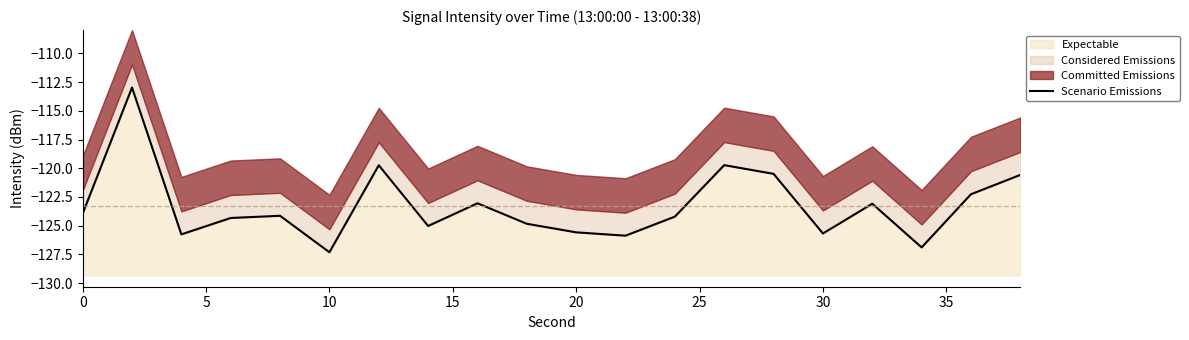

What is the minimum value for Expectable?

-127.3